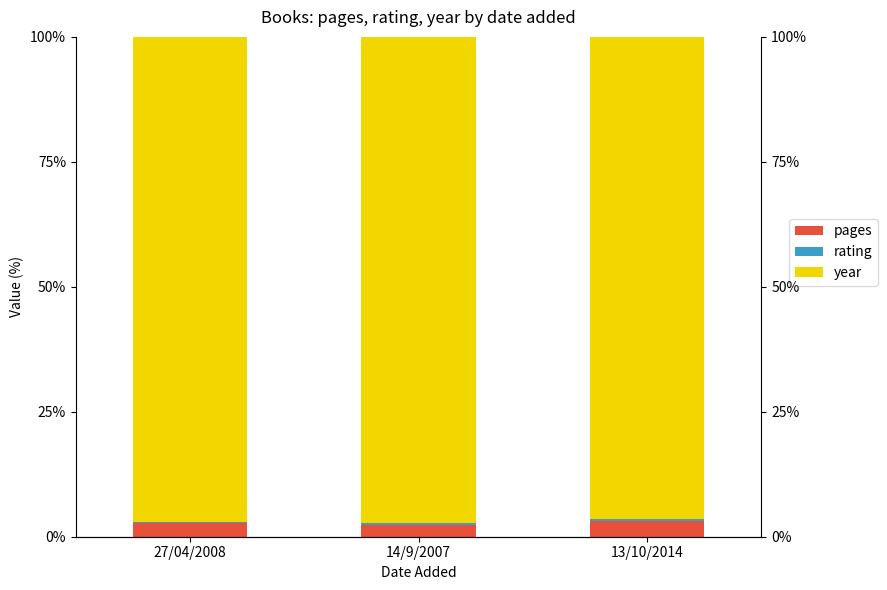

At which label is year closest to 96?

13/10/2014